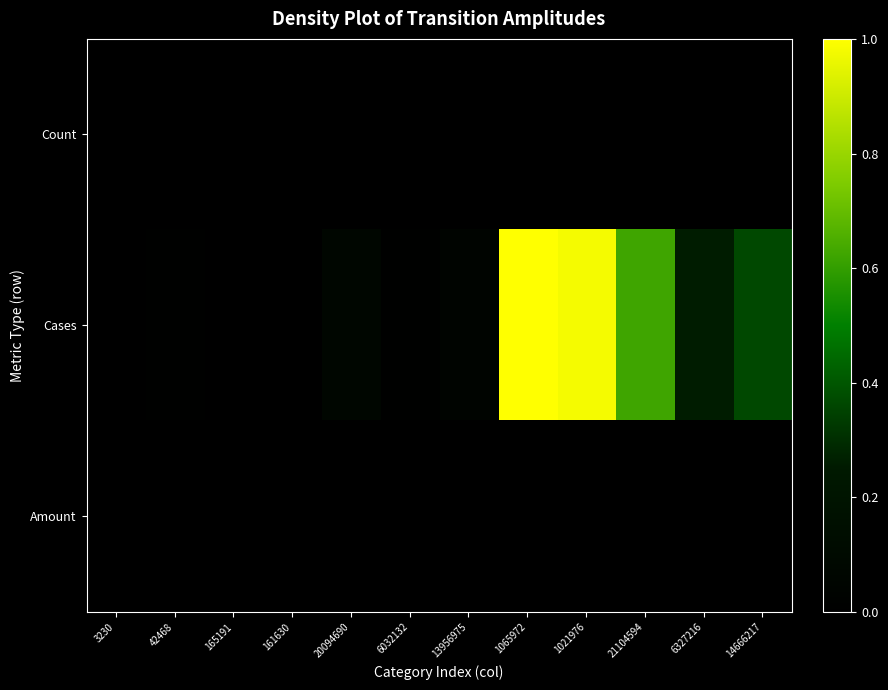

At which category is the sum across all series the highest?

1065972